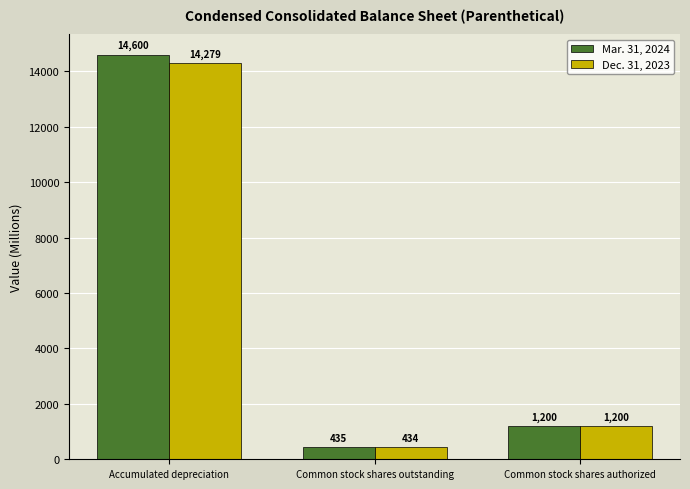

Reading left to right, what are all the values shown in this chart?

Mar. 31, 2024: Accumulated depreciation=14600	Common stock shares outstanding=435	Common stock shares authorized=1200
Dec. 31, 2023: Accumulated depreciation=14279	Common stock shares outstanding=434	Common stock shares authorized=1200